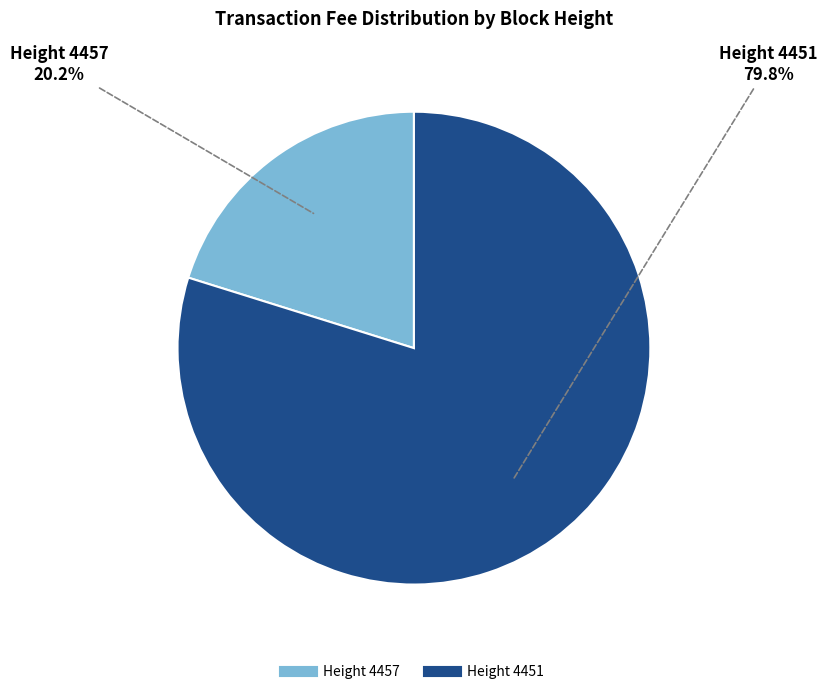

Is there a majority slice in this chart?

Yes